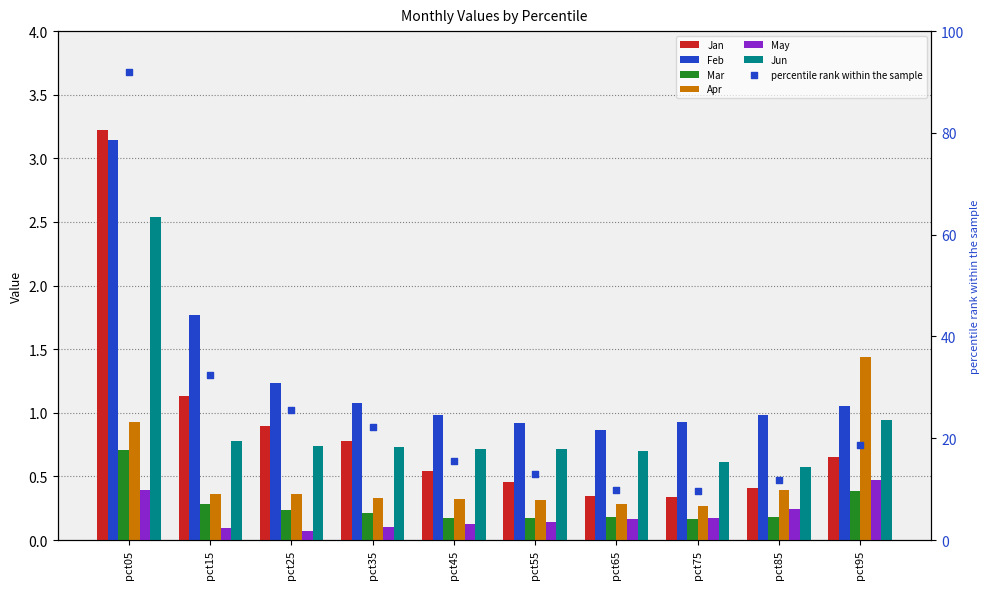

What is the total value across all series at pct75?

11.9